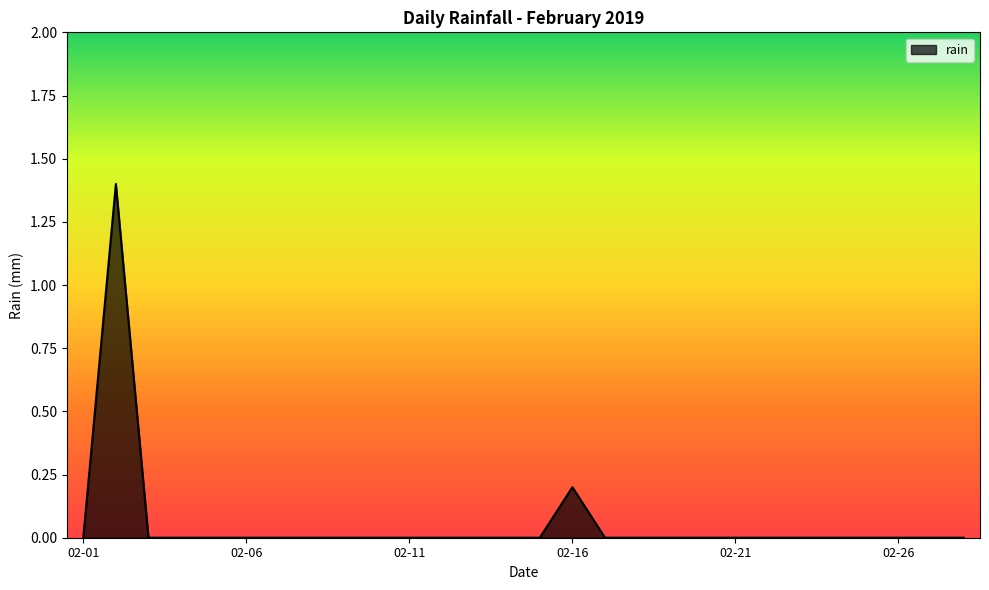

What is the greatest value displayed?

1.4